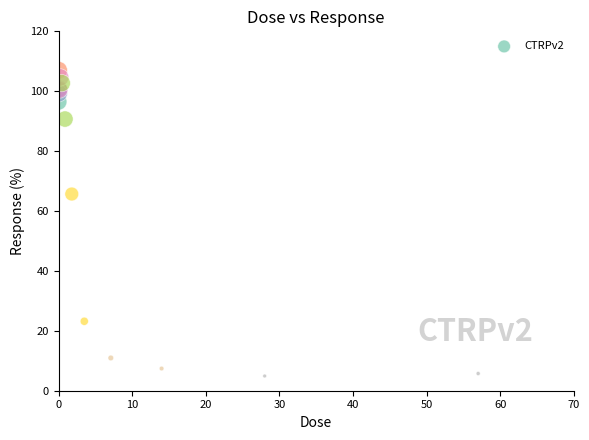

What Y value in the scatter plot is closest to 55?

65.7